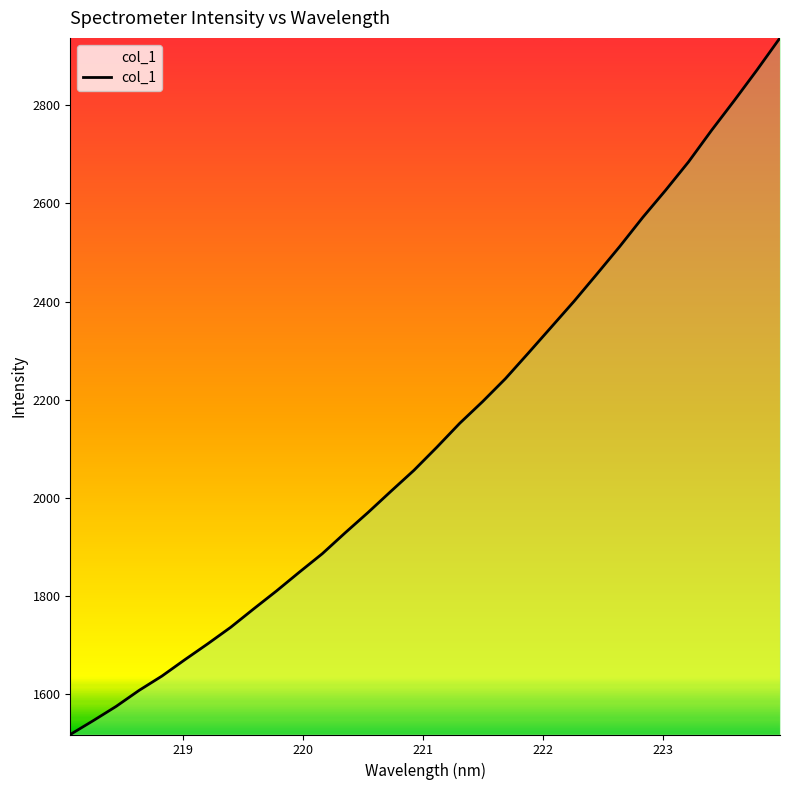

What is the smallest value displayed?

1517.3